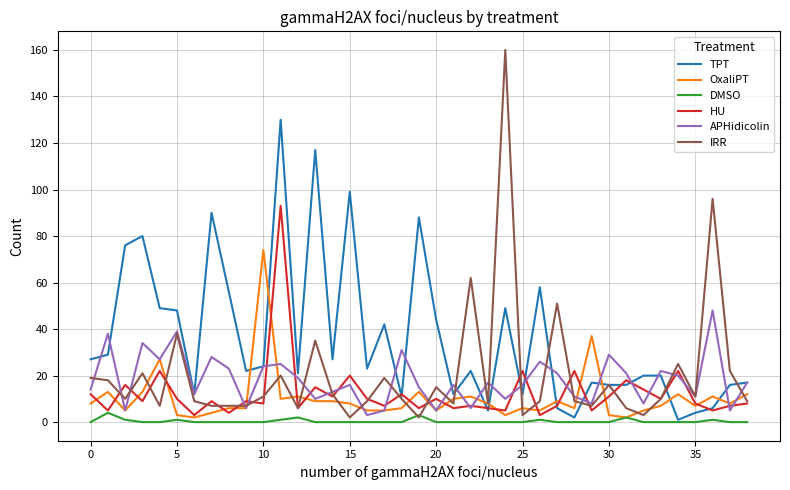

What is the highest value of the APHidicolin series?

48